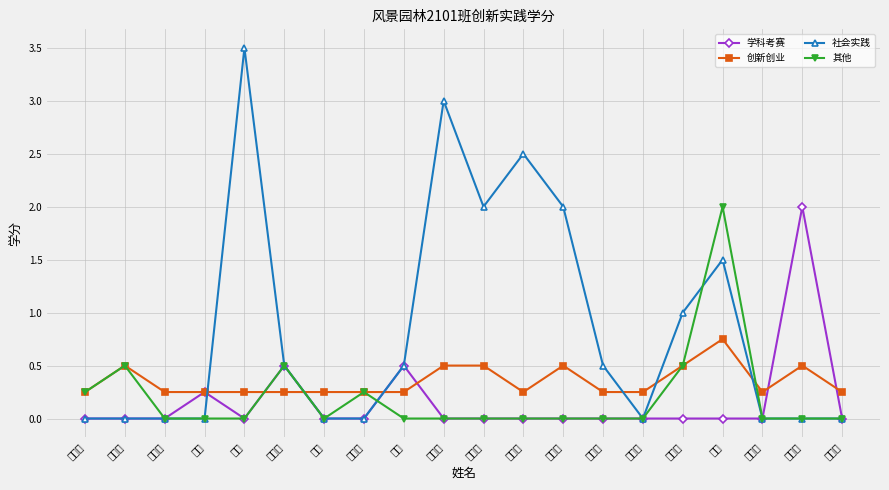

What is the average value of the 社会实践 series?

0.8